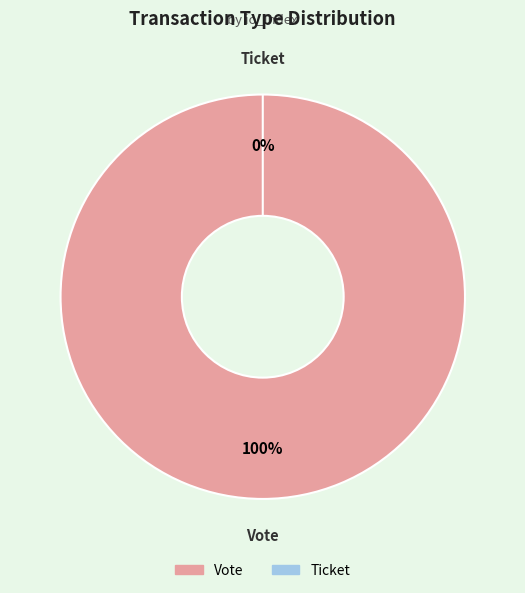

To the nearest percent, what is the combined percentage of Ticket and Vote?

100%